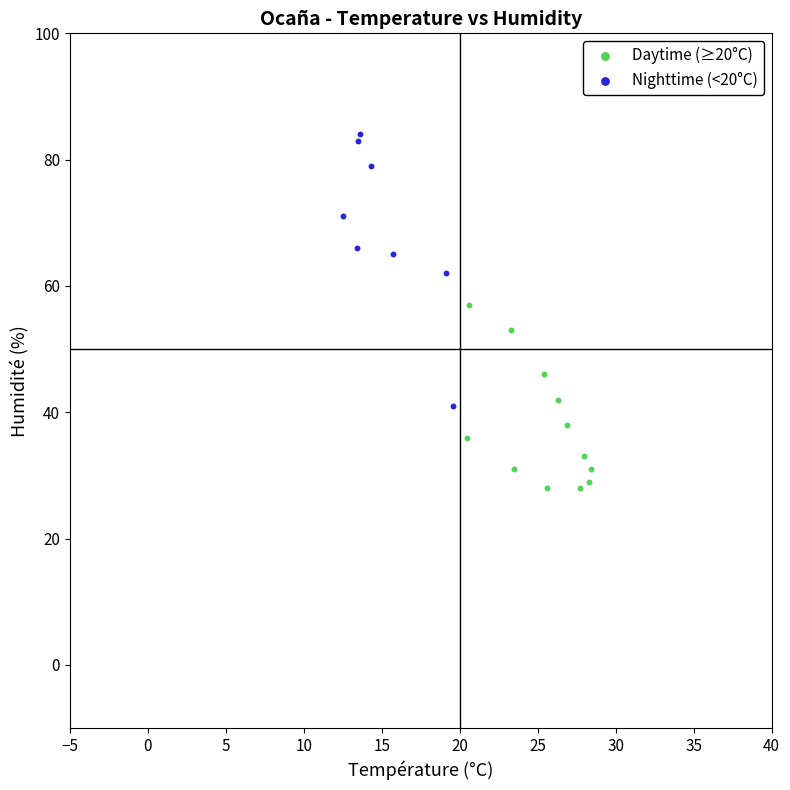

Which series reaches the maximum Y coordinate?

Nighttime (<20°C)